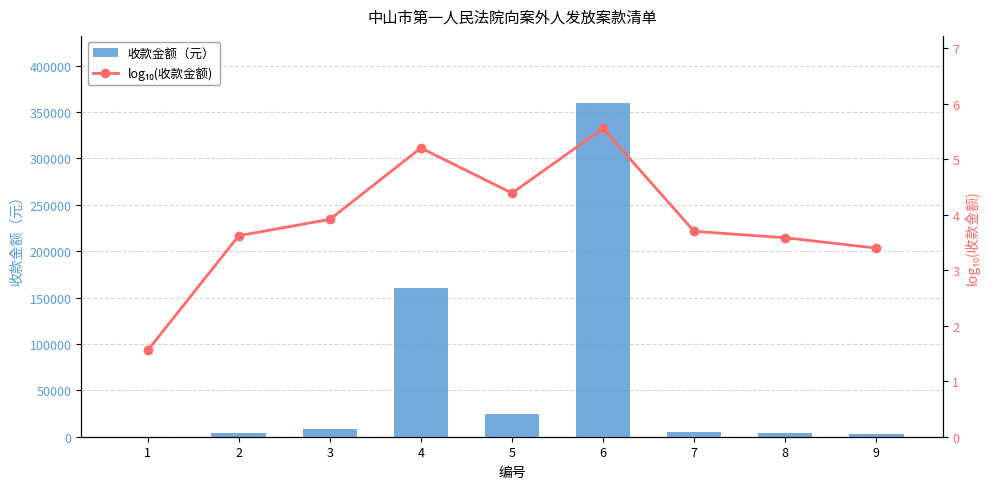

At which label is 收款金额（元） closest to 179997?

4